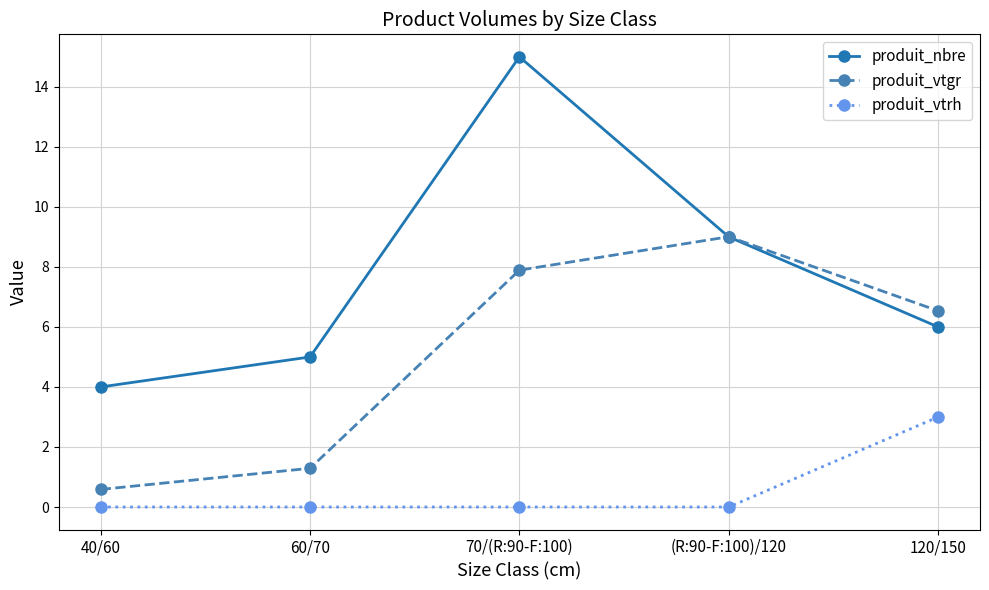

What is the difference between the produit_nbre values at 120/150 and 40/60?

2.0